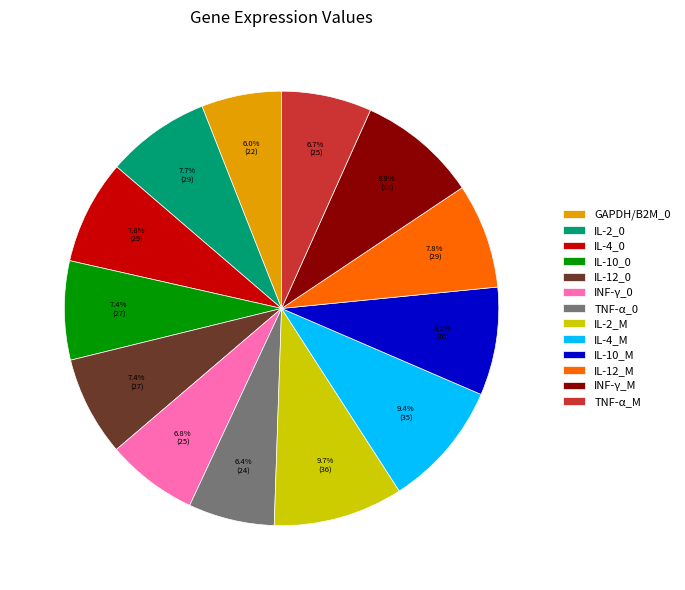

What is the ratio of the value at TNF-α_M to the value at IL-2_M?

0.7